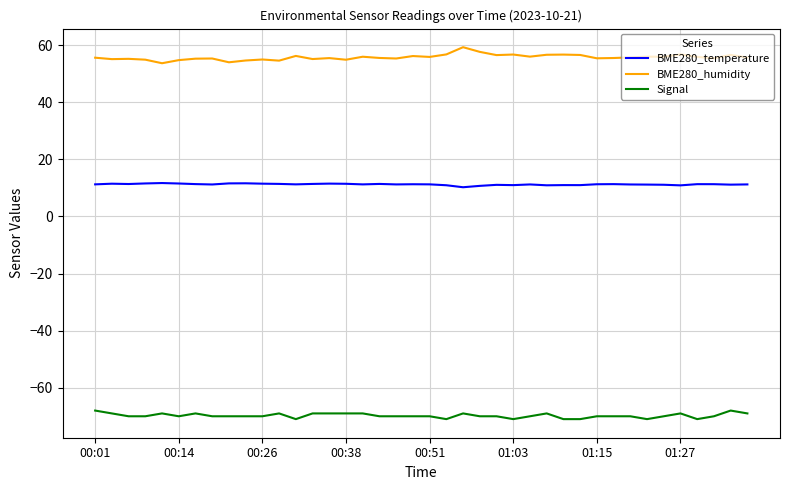

How many lines are shown in the chart?

3